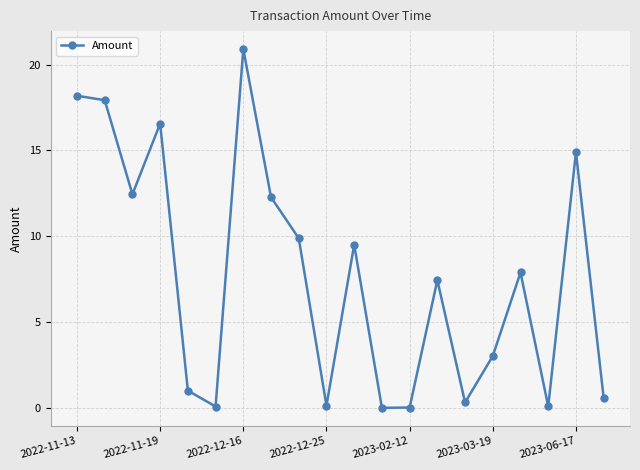

How many distinct data groups are displayed?

1